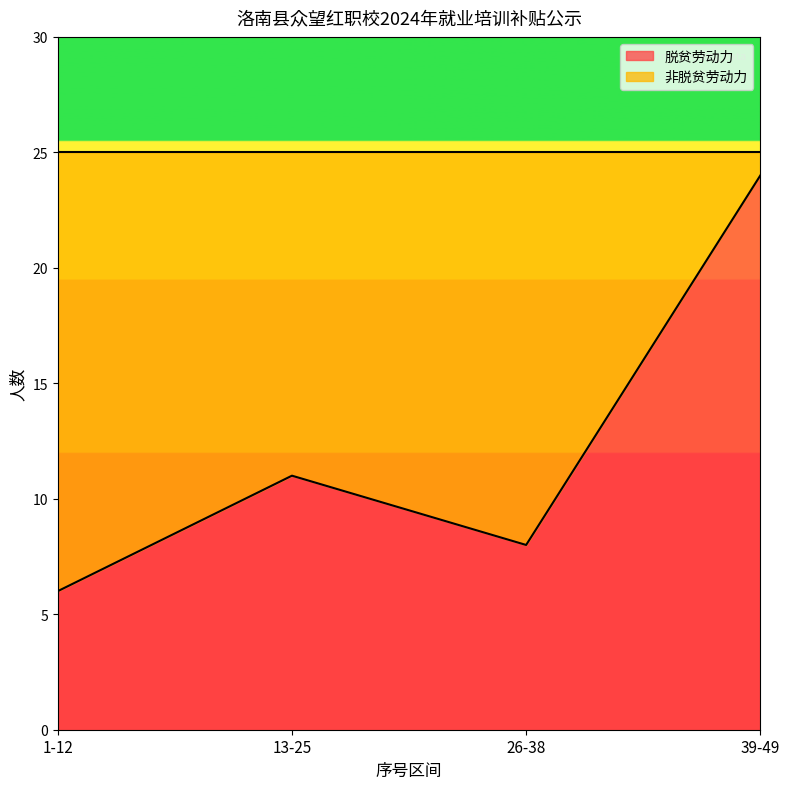

The chart shows a value of 11 at 13-25. True or false?

True